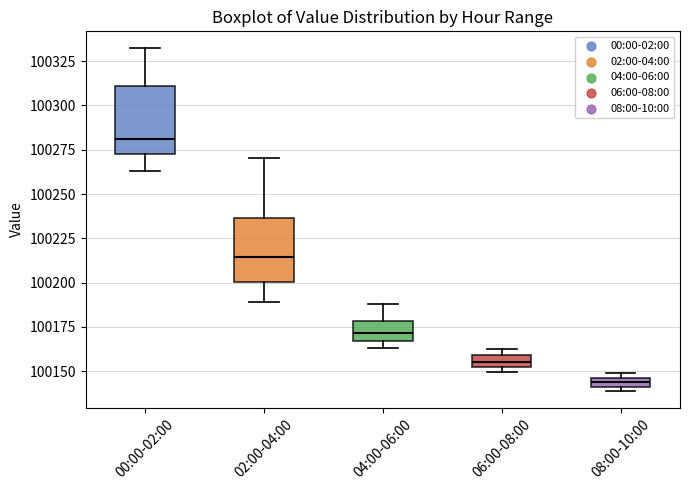

Where is the upper edge of the box for 00:00-02:00 on the y-axis? The values are not printed on the chart, so give them approximately, as read against the axis.

100310